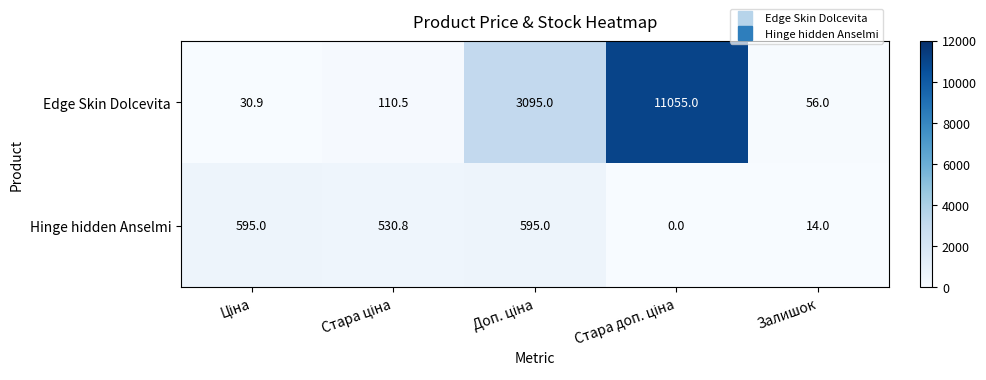

List the series in order of their peak value, lowest first.

Hinge hidden Anselmi, Edge Skin Dolcevita